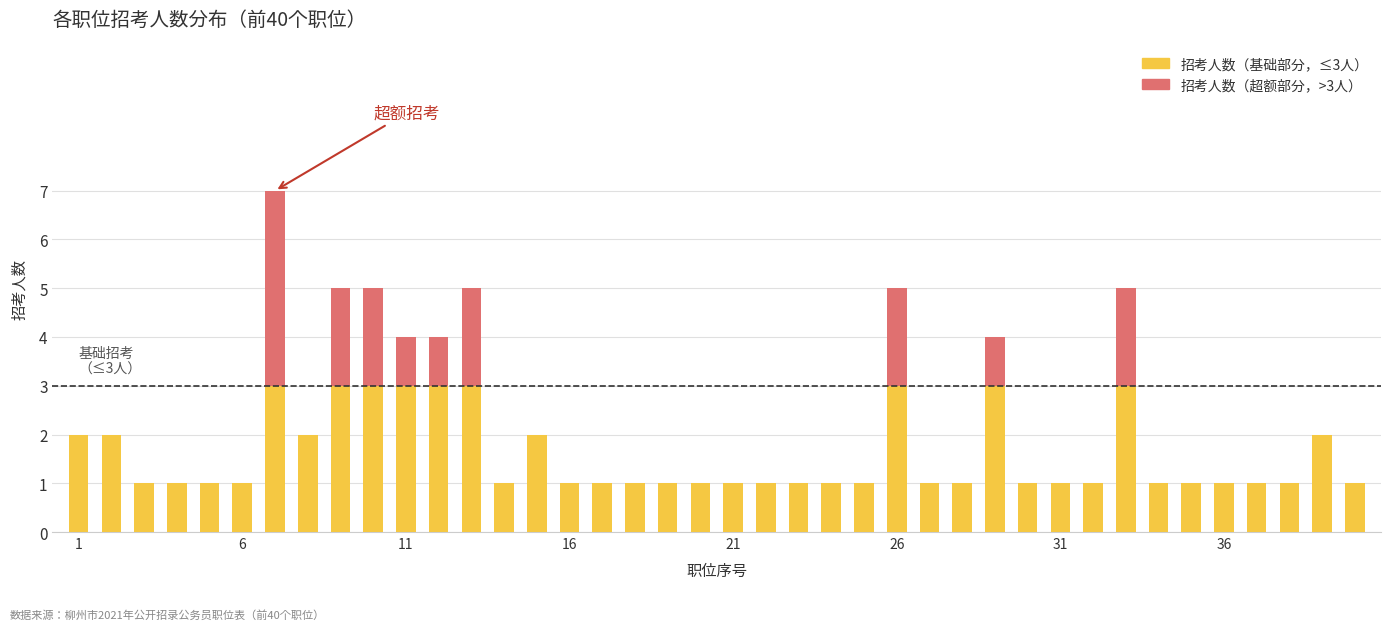

How many series are shown in this chart?

2